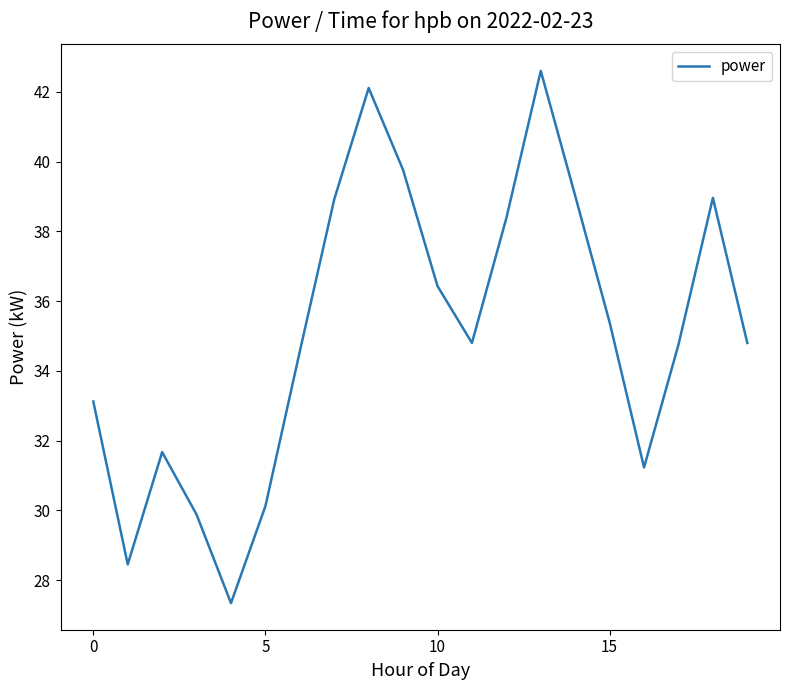

What is the smallest value displayed?

27.3